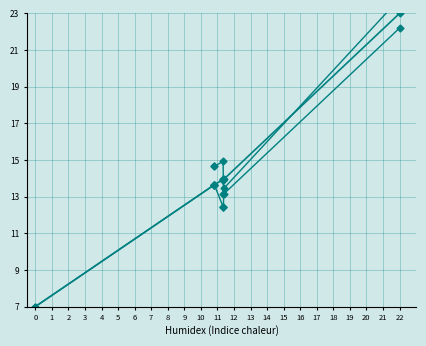

True or false: there are more than 2 points higher than both neighbors.

False